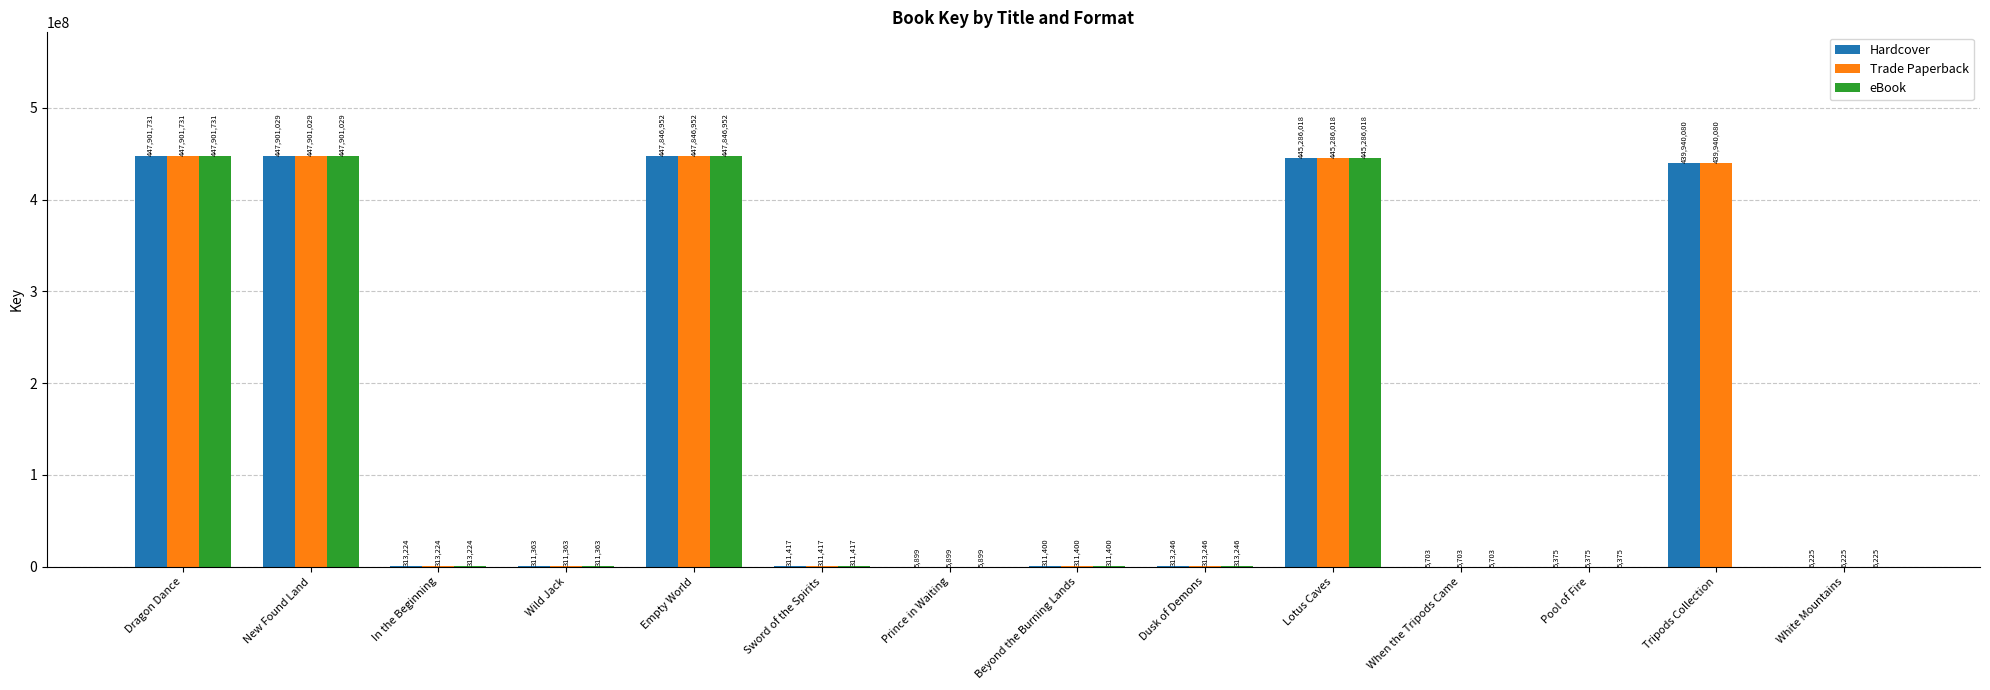

At which category is the sum across all series the highest?

Dragon Dance